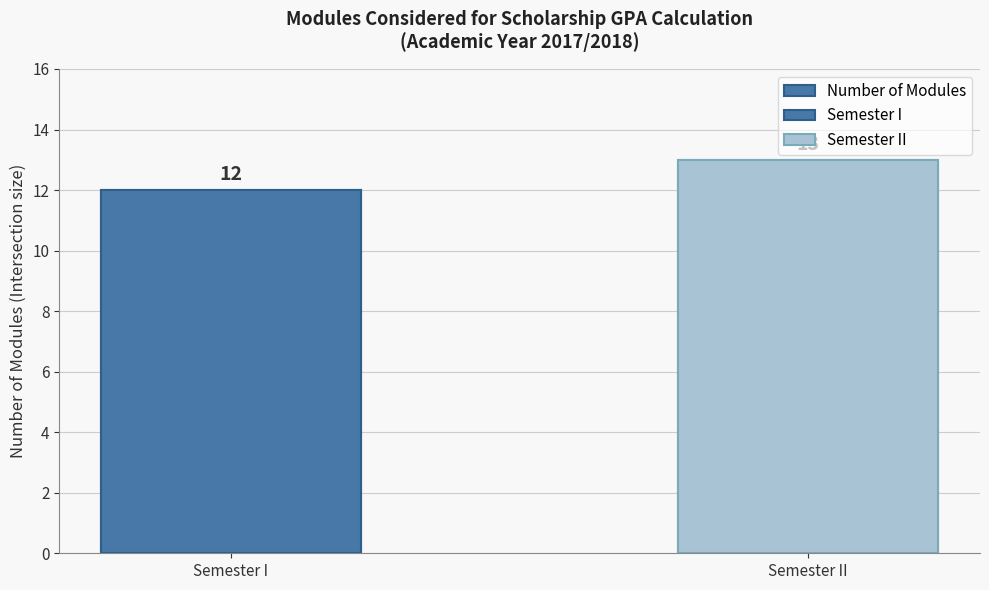

What is the ratio of the value at Semester II to the value at Semester I?

1.1